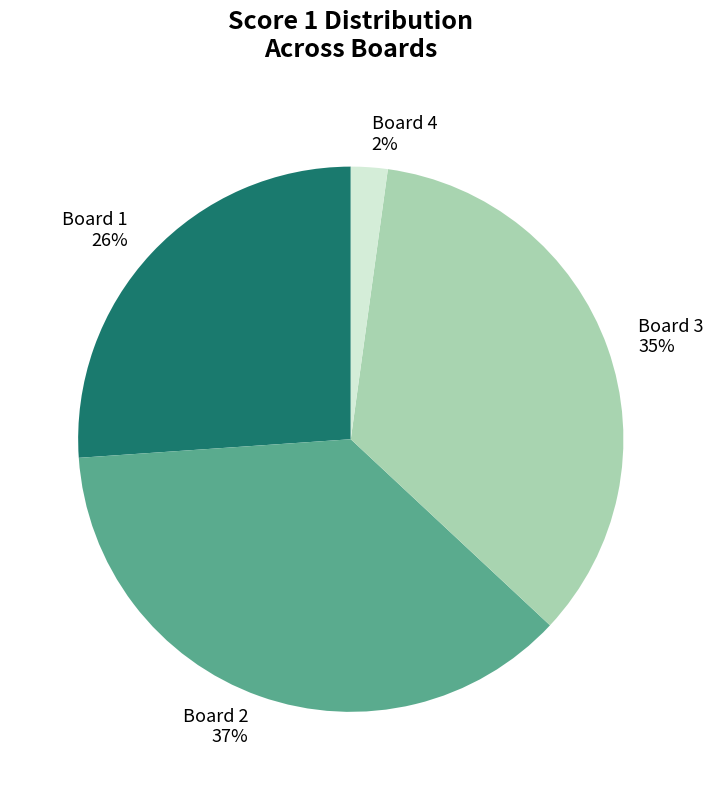

The Board 3 slice represents 48% of the pie. True or false?

False